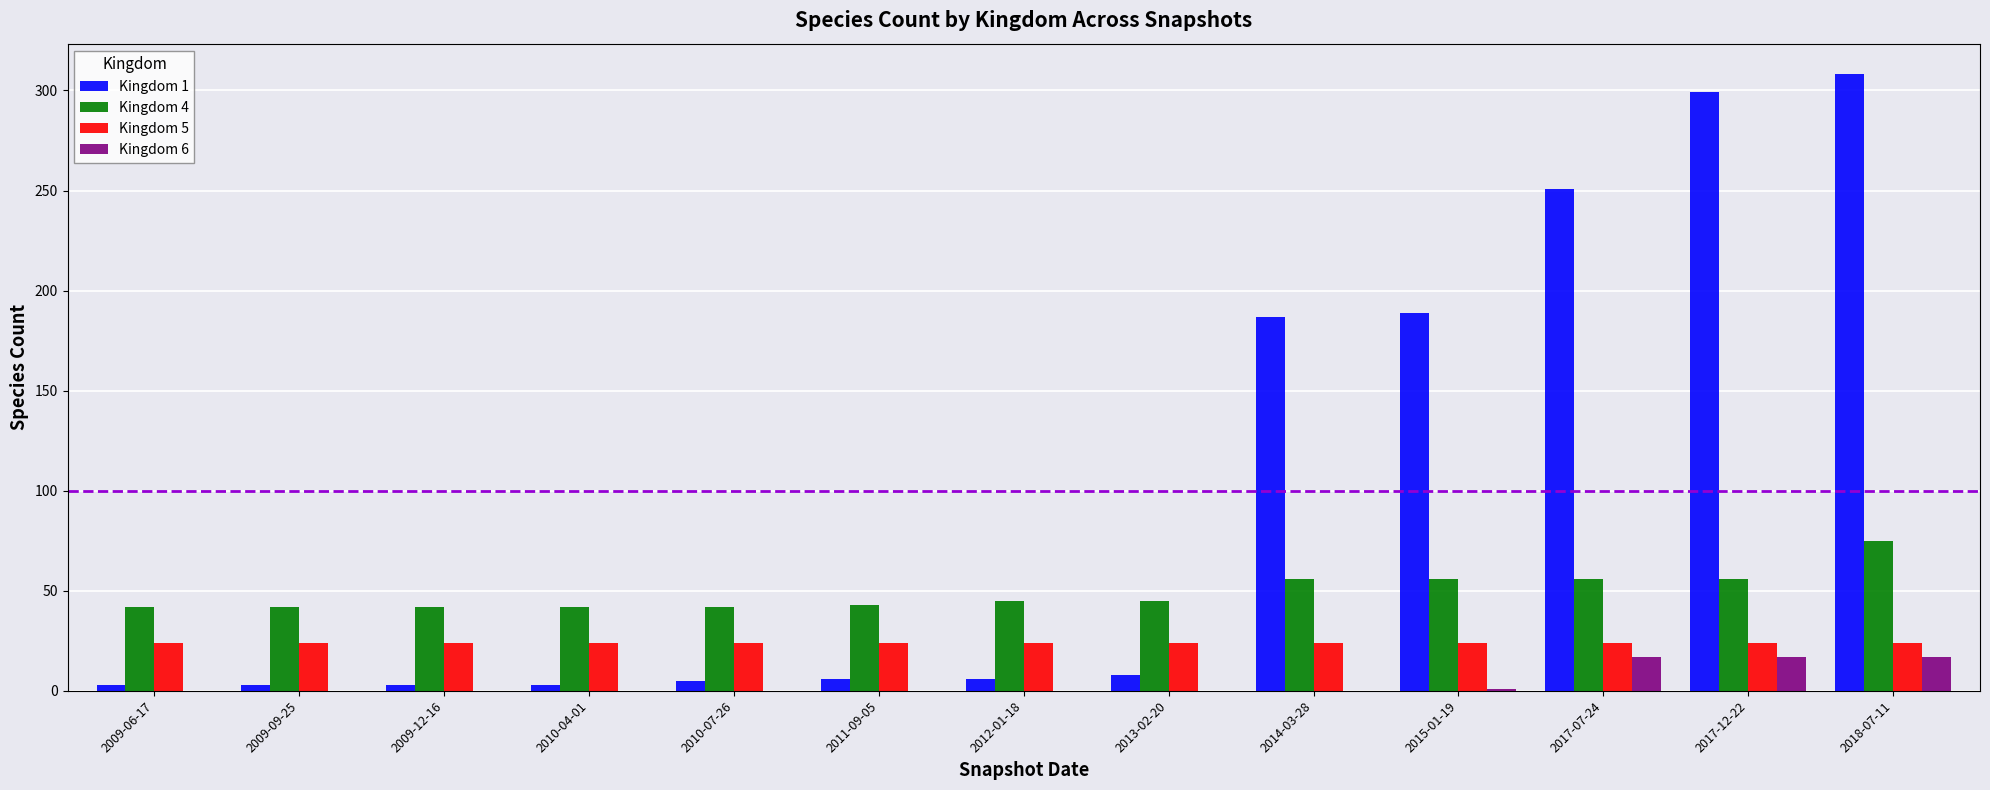

What are all the series names shown in the legend?

Kingdom 1, Kingdom 4, Kingdom 5, Kingdom 6